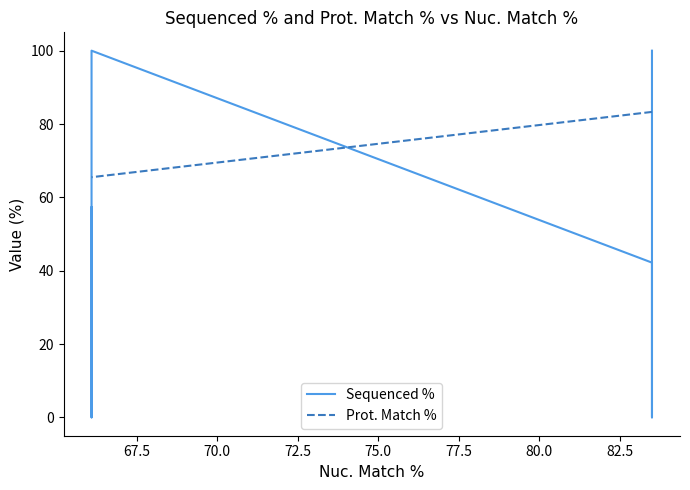

What is the maximum value for Sequenced %?

100.0